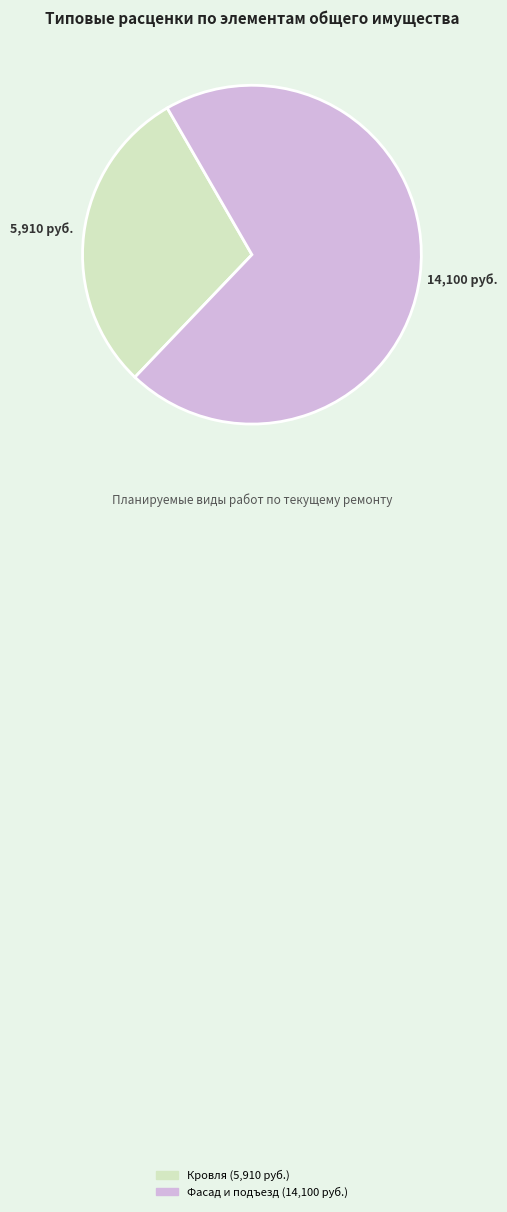

Does any single category account for the majority?

Yes